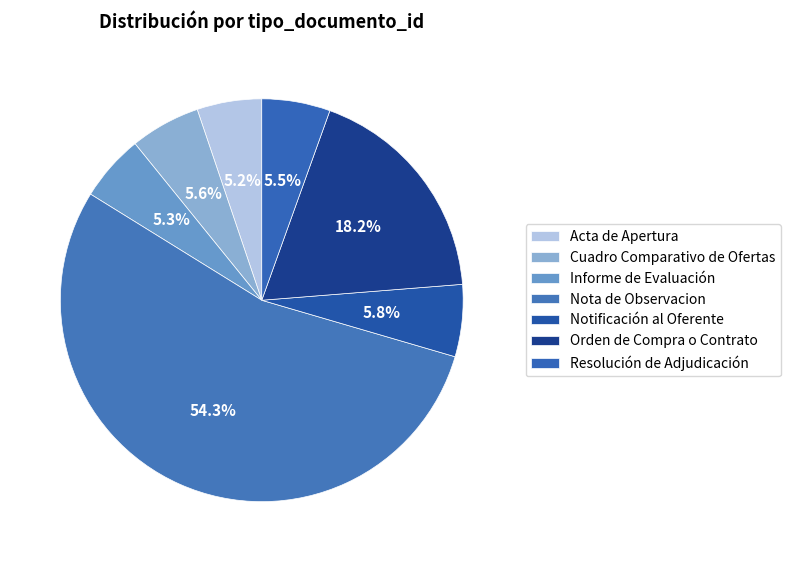

Approximately how many times larger is the value at Informe de Evaluación compared to Resolución de Adjudicación?

1.0